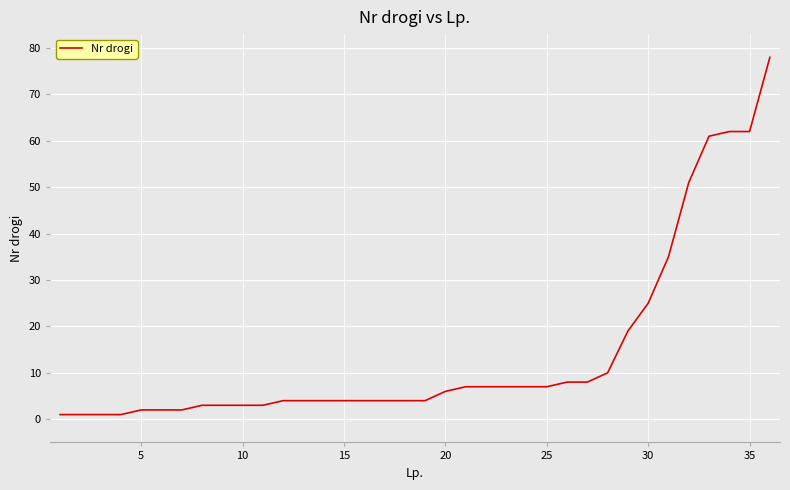

What is the maximum value shown in the chart?

78